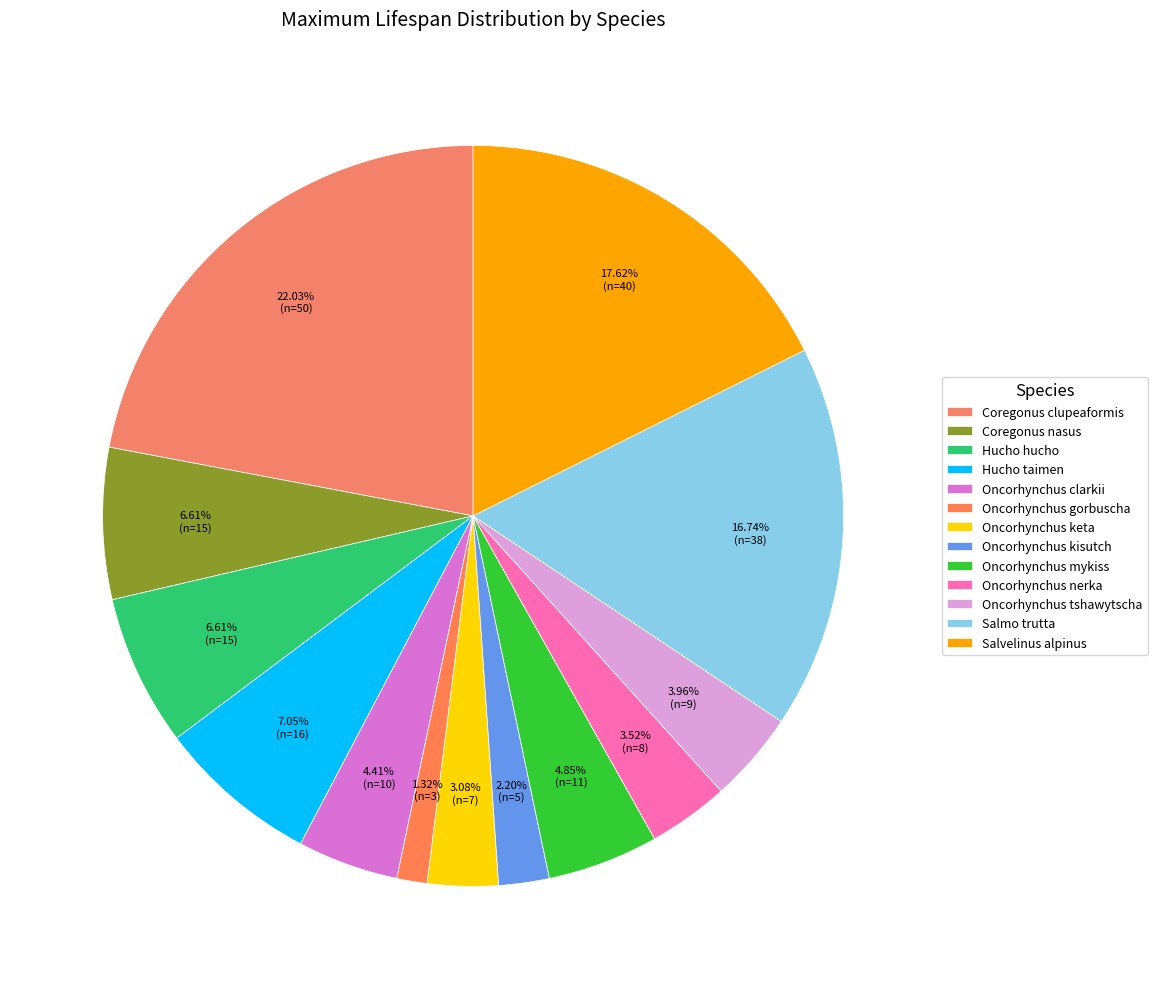

To the nearest percent, what portion does Oncorhynchus mykiss represent?

5%